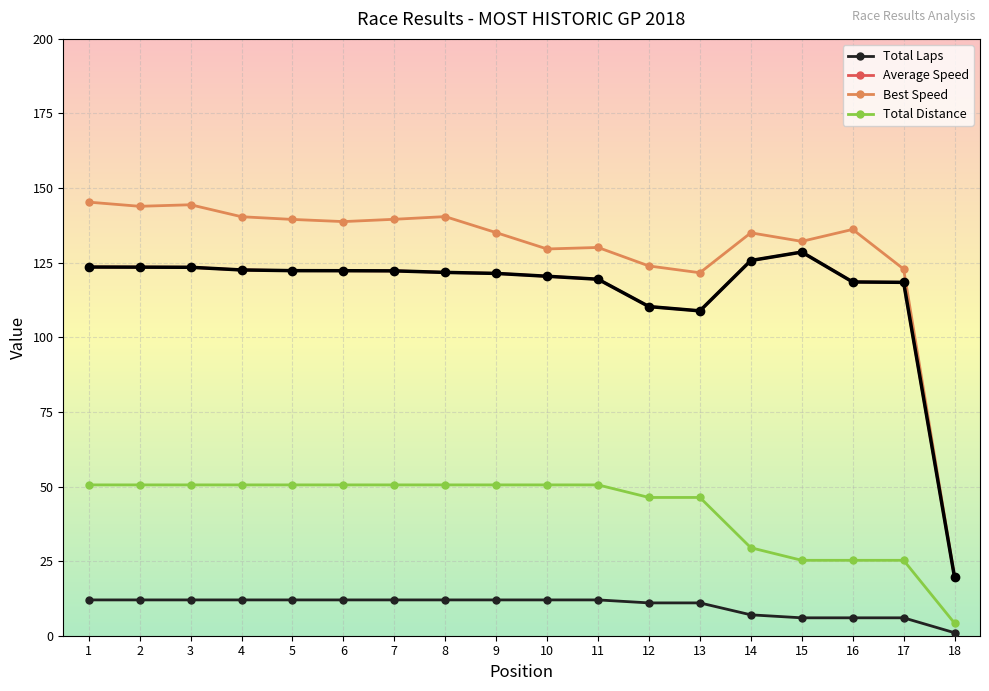

True or false: Total Distance and Best Speed intersect in this chart.

False